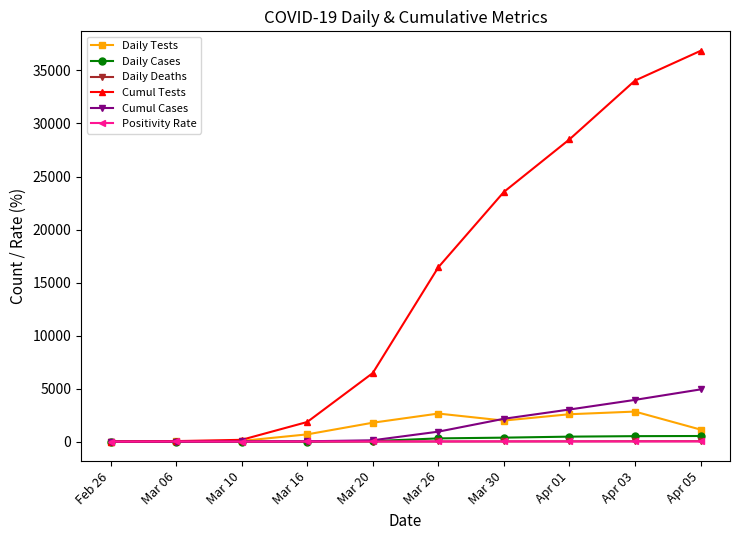

What is the difference between the Daily Deaths values at Apr 05 and Mar 30?

20.0